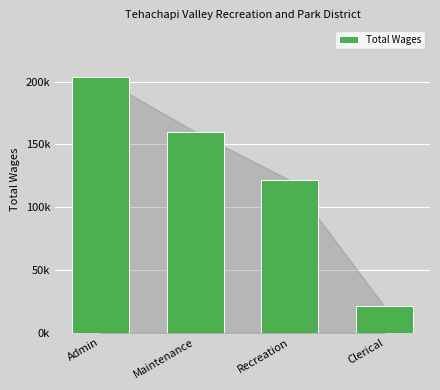

What is the change in value from Maintenance to Clerical?

-139134